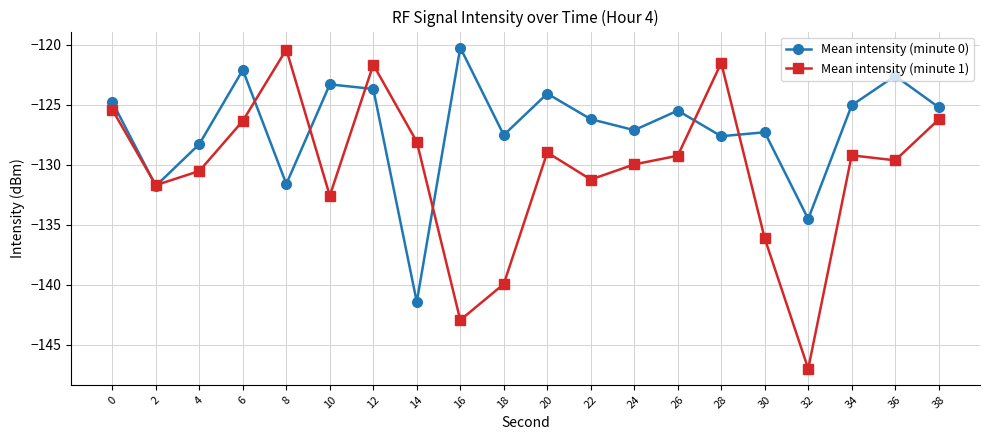

What is the highest value of the Mean intensity (minute 0) series?

-120.2